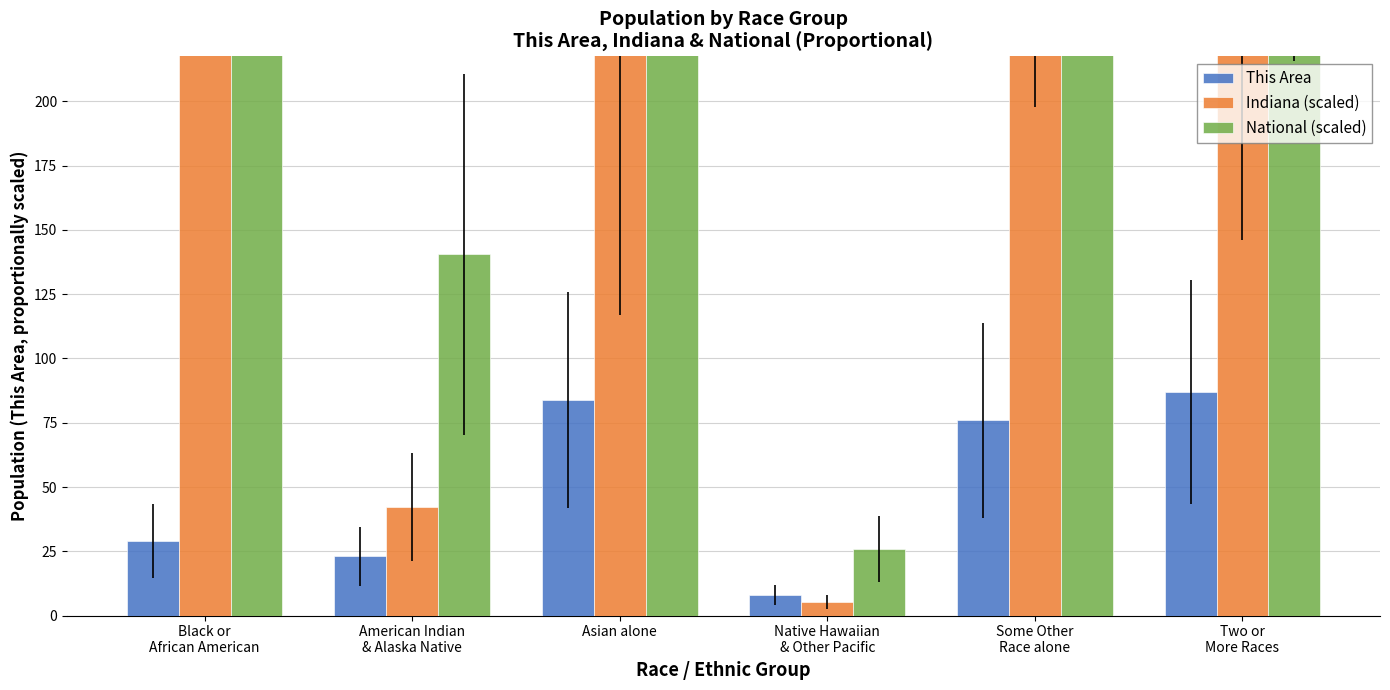

Reading right to left, what are all the values shown in this chart?

This Area: Two or
More Races=87.0	Some Other
Race alone=76.0	Native Hawaiian
& Other Pacific=8.0	Asian alone=84.0	American Indian
& Alaska Native=23.0	Black or
African American=29.0
Indiana (scaled): Two or
More Races=291.8	Some Other
Race alone=395.5	Native Hawaiian
& Other Pacific=5.4	Asian alone=233.8	American Indian
& Alaska Native=42.1	Black or
African American=1349.5
National (scaled): Two or
More Races=431.7	Some Other
Race alone=915.6	Native Hawaiian
& Other Pacific=25.9	Asian alone=703.2	American Indian
& Alaska Native=140.5	Black or
African American=1865.5